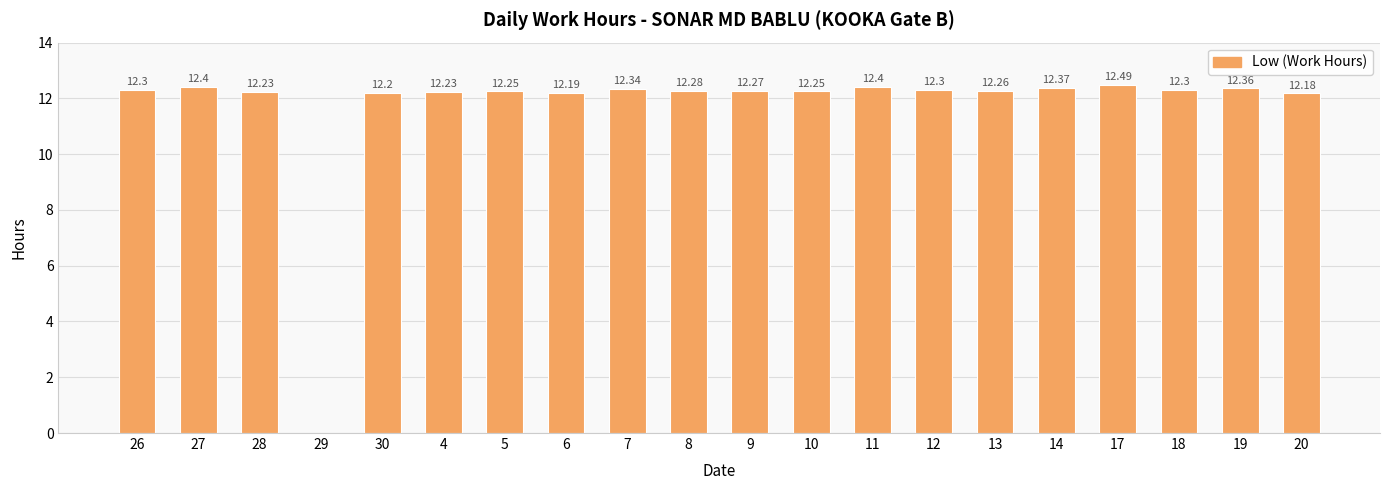

Approximately how many times larger is the value at 28 compared to 6?

1.0